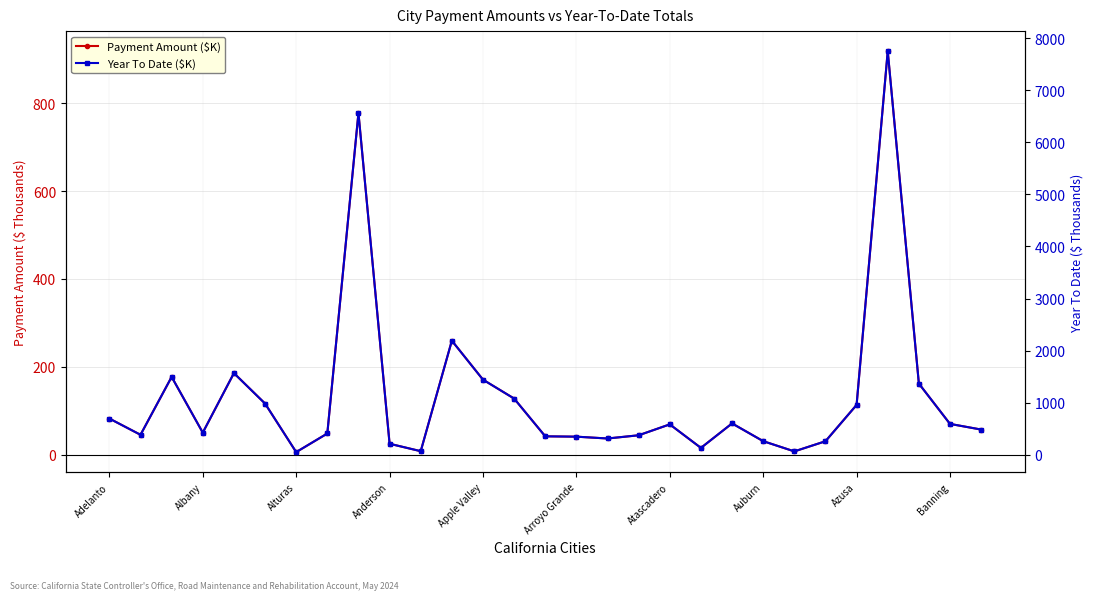

Rank the series by their maximum value, from lowest to highest.

Payment Amount ($K), Year To Date ($K)